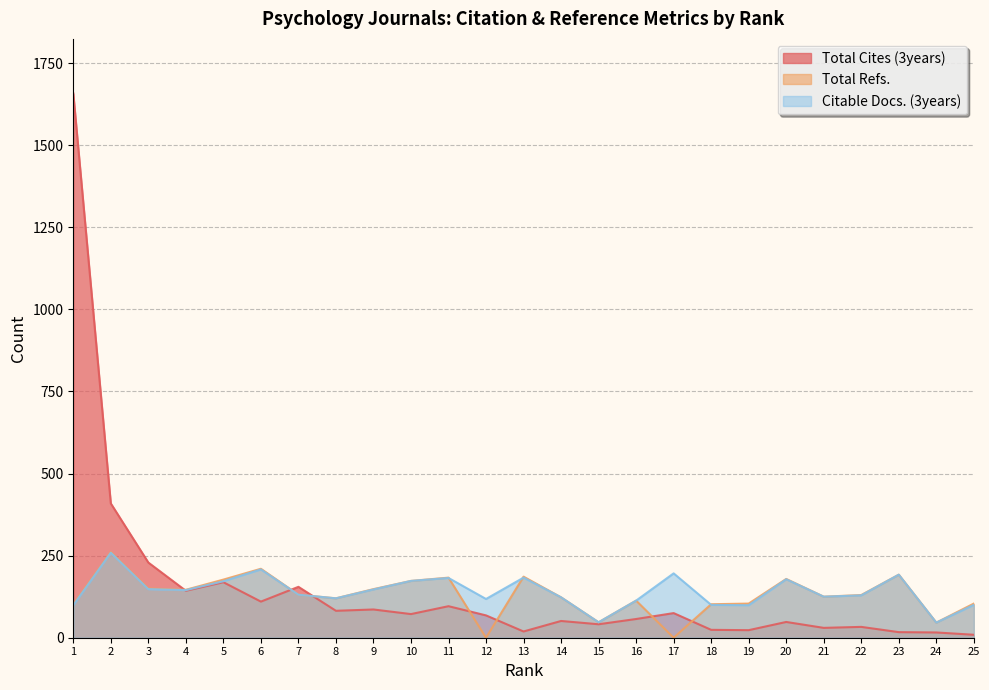

At which label is Total Refs. closest to 130?

22